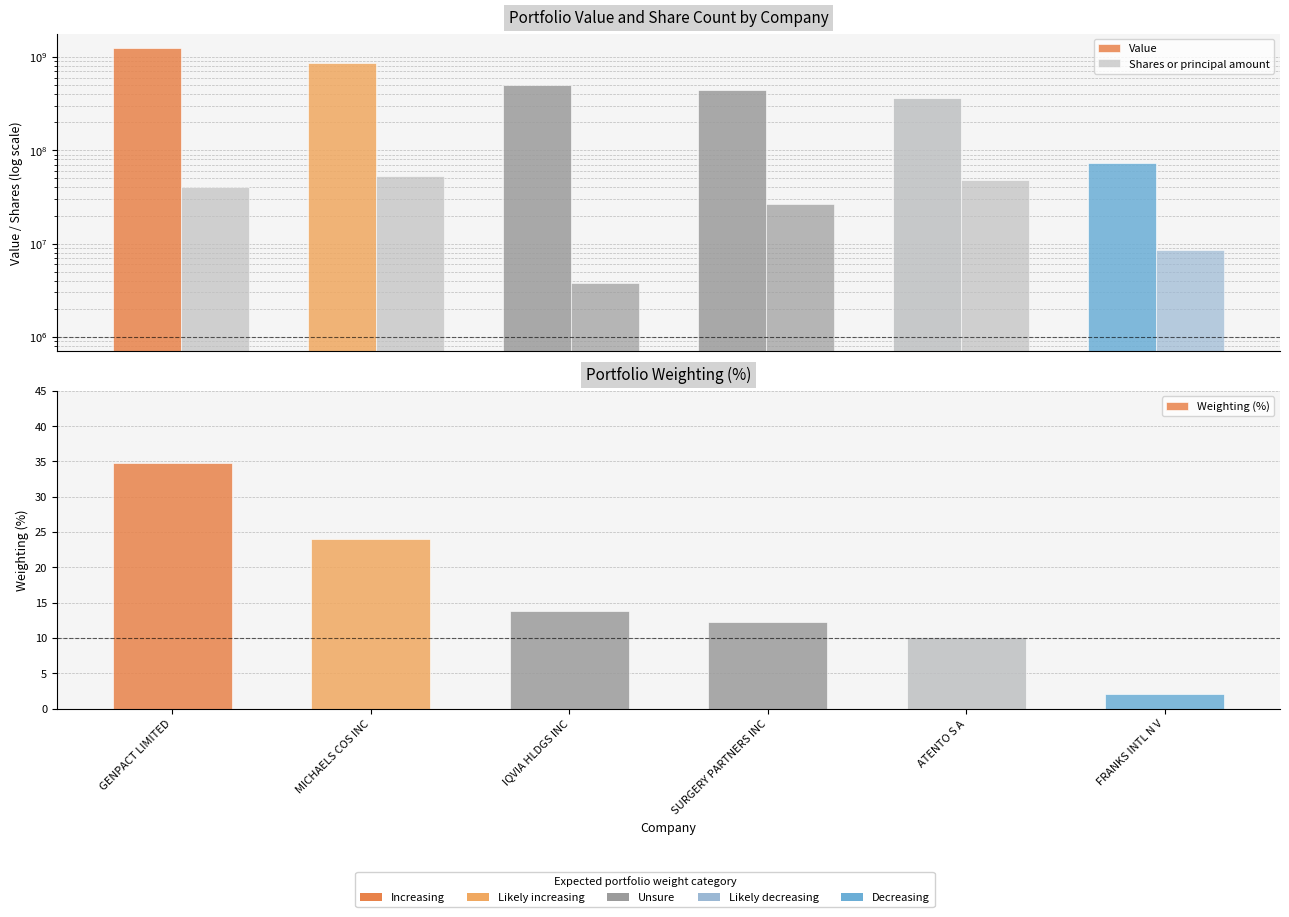

Is the value of Value at FRANKS INTL N V greater than the value of Shares or principal amount at FRANKS INTL N V?

Yes